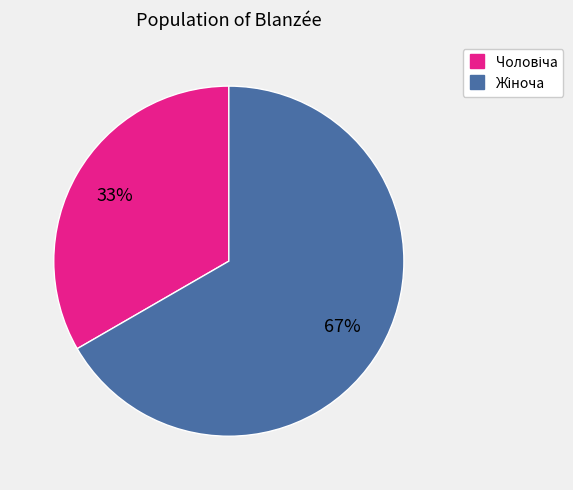

To the nearest percent, what is the average slice percentage?

50%